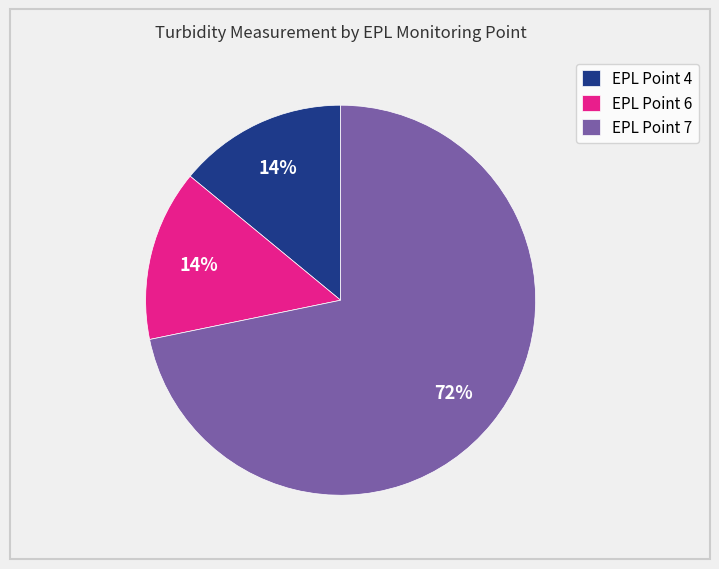

Do EPL Point 6 and EPL Point 4 together represent more than half of the pie?

No